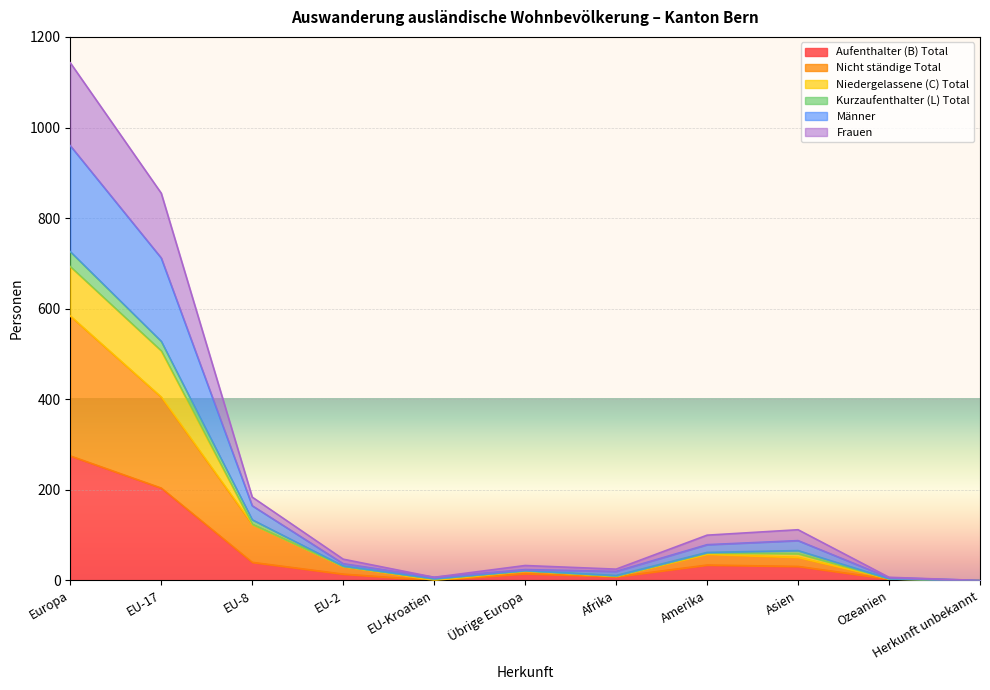

The Nicht ständige Total series shows 4 at Ozeanien. True or false?

True